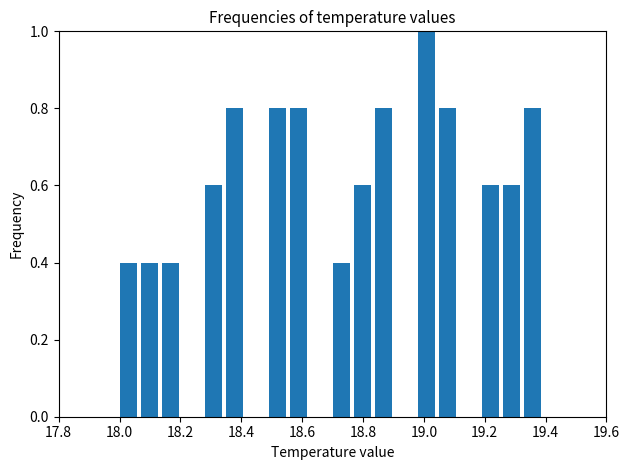

Read against the x-axis, roughly where is the centre of the tallest bar?

19.00